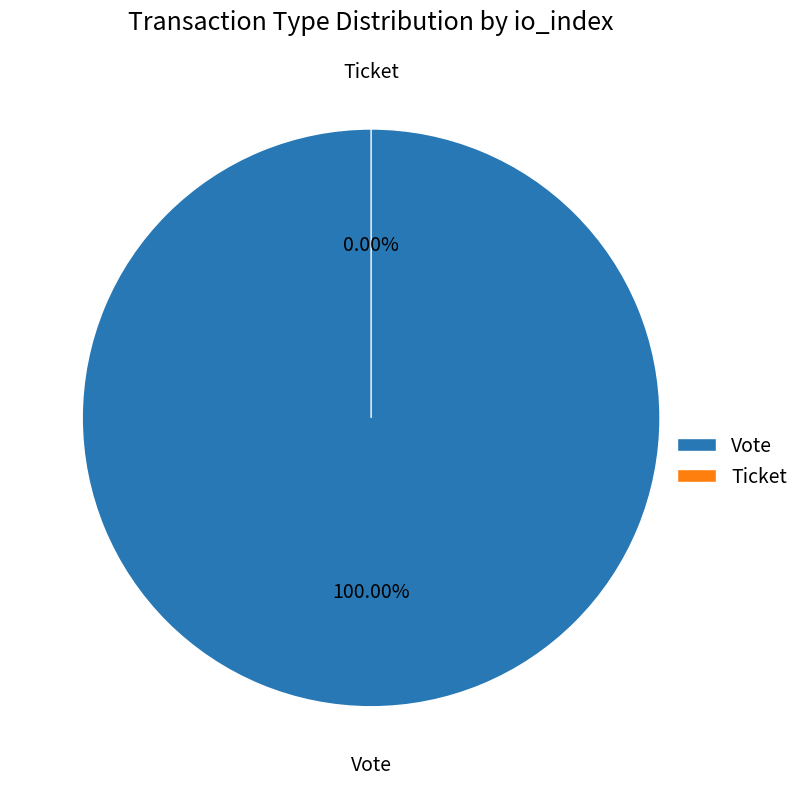

What is the largest slice in the pie chart?

Vote